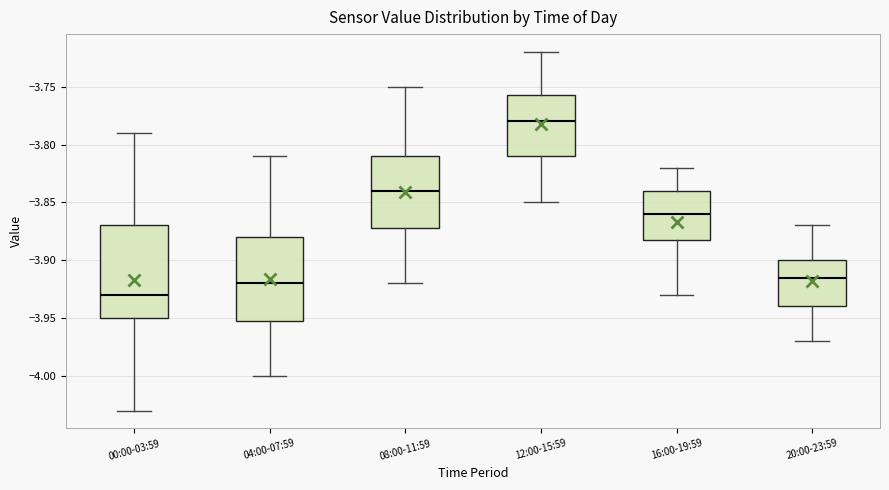

Where is the upper edge of the box for 00:00-03:59 on the y-axis? The values are not printed on the chart, so give them approximately, as read against the axis.

-3.870